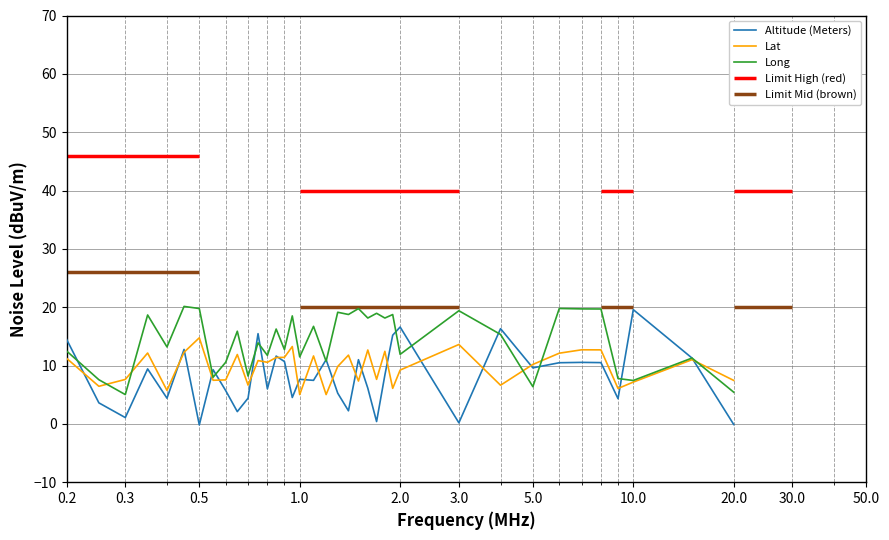

At how many categories does at least one series exceed 4?

37